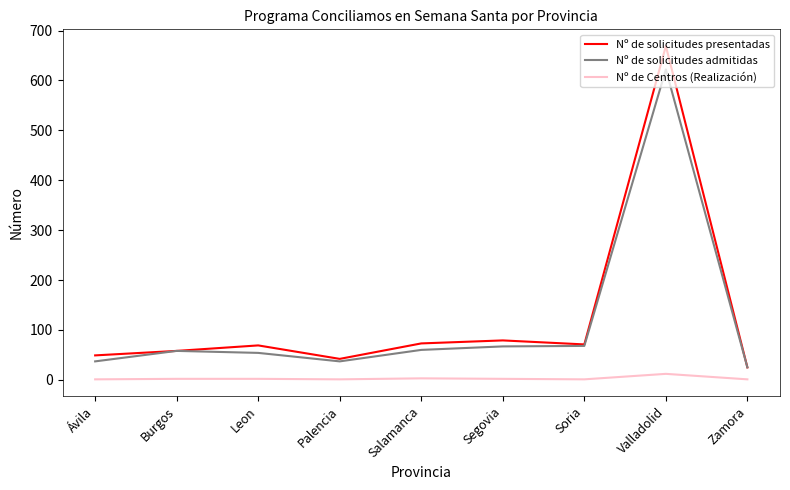

What is the sum of all Nº de solicitudes admitidas values?

1028